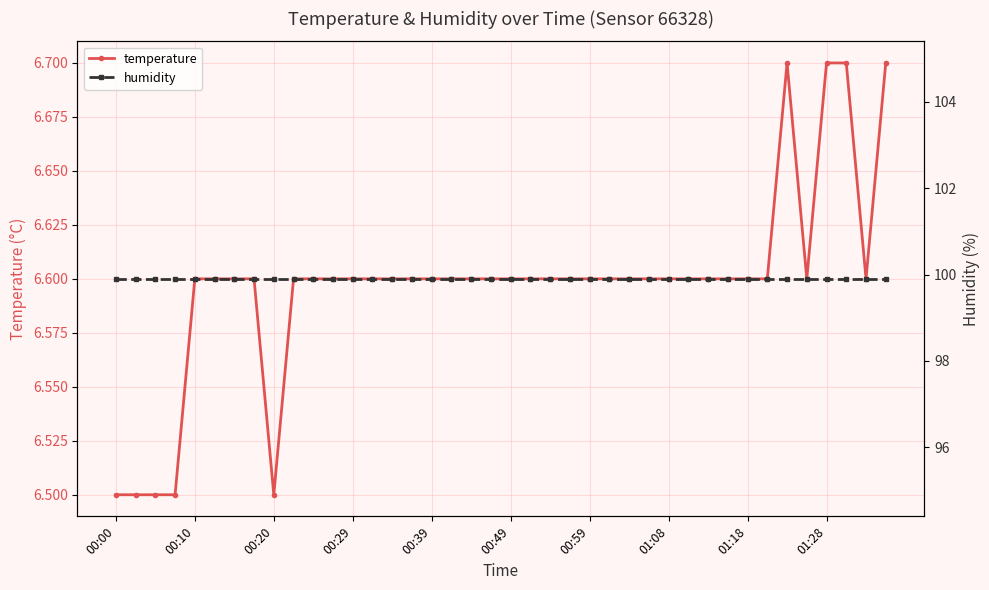

Does the chart display data point markers on the line(s)?

Yes